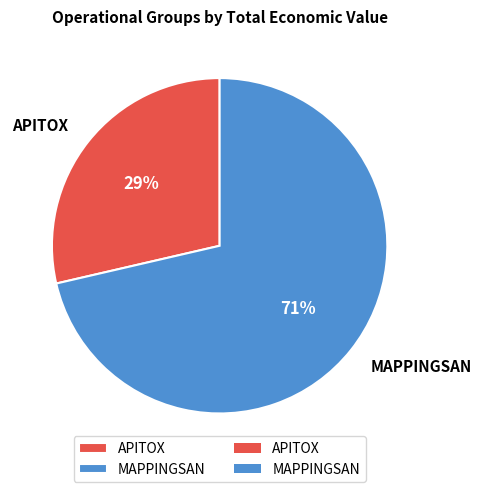

To the nearest percent, what portion does MAPPINGSAN represent?

71%